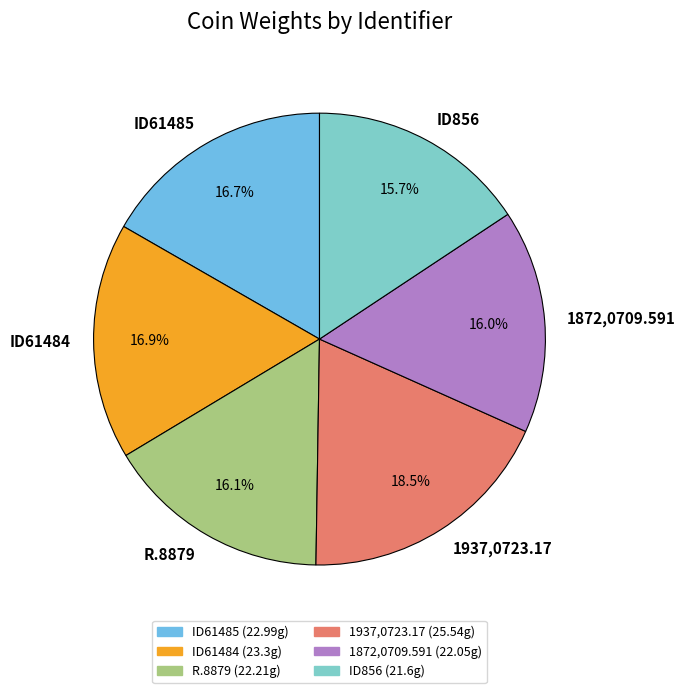

Does R.8879 represent more than half of the total?

No